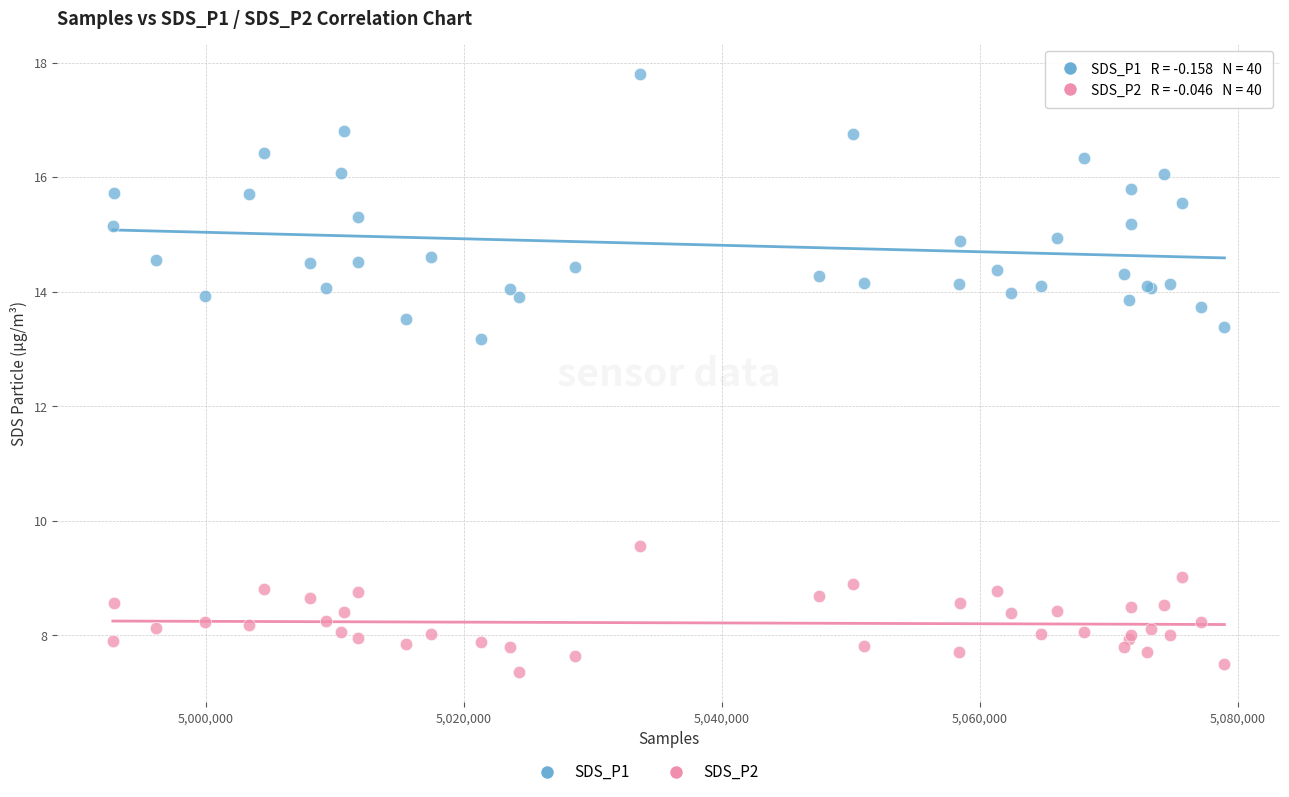

Which series has the largest Y range (max minus min)?

SDS_P1